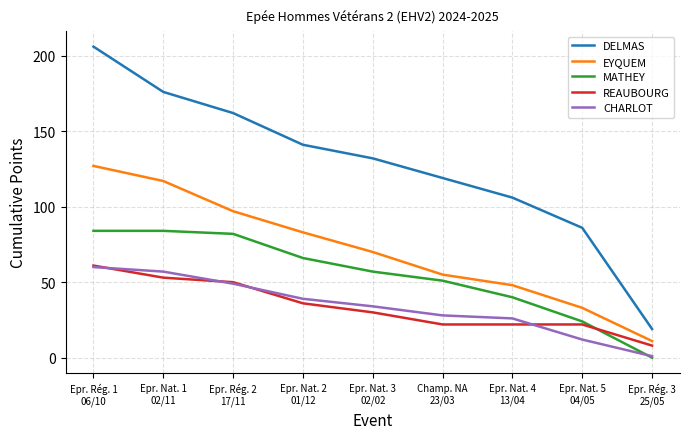

What value does the REAUBOURG series have at Epr. Rég. 1
06/10, to the nearest 10?

60